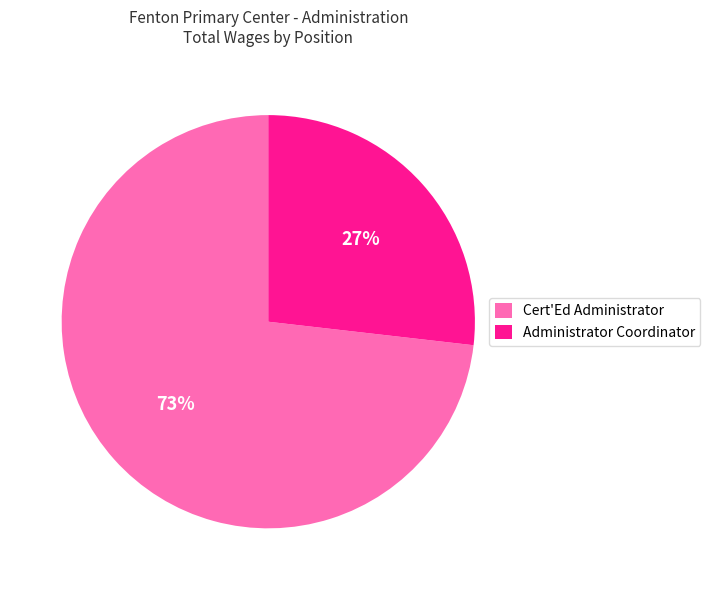

True or false: Cert'Ed Administrator accounts for 73% of the total.

True